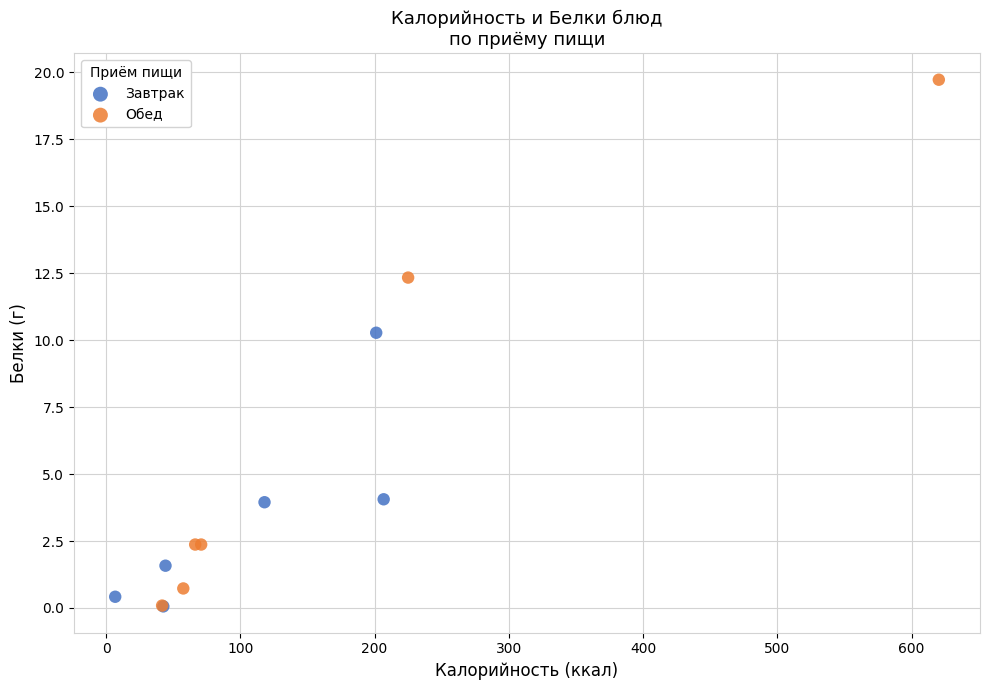

Which series reaches the maximum Y coordinate?

Обед